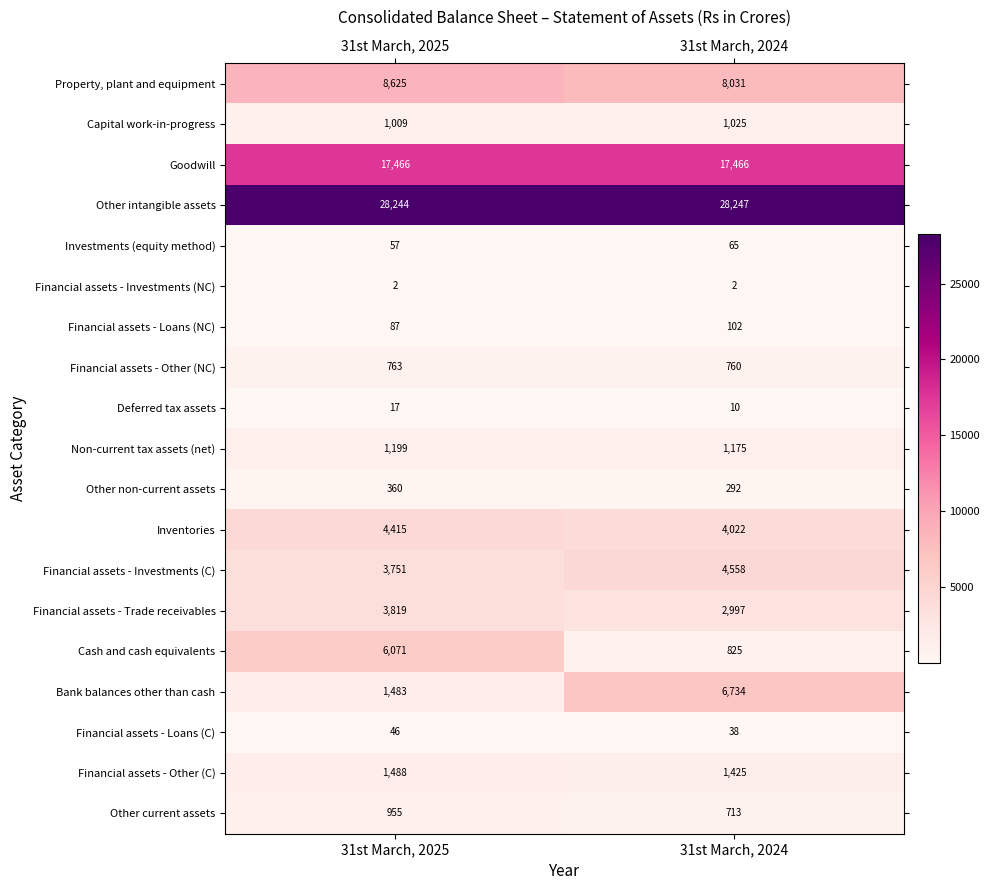

Which category has the highest value in the Property, plant and equipment series?

31st March, 2025